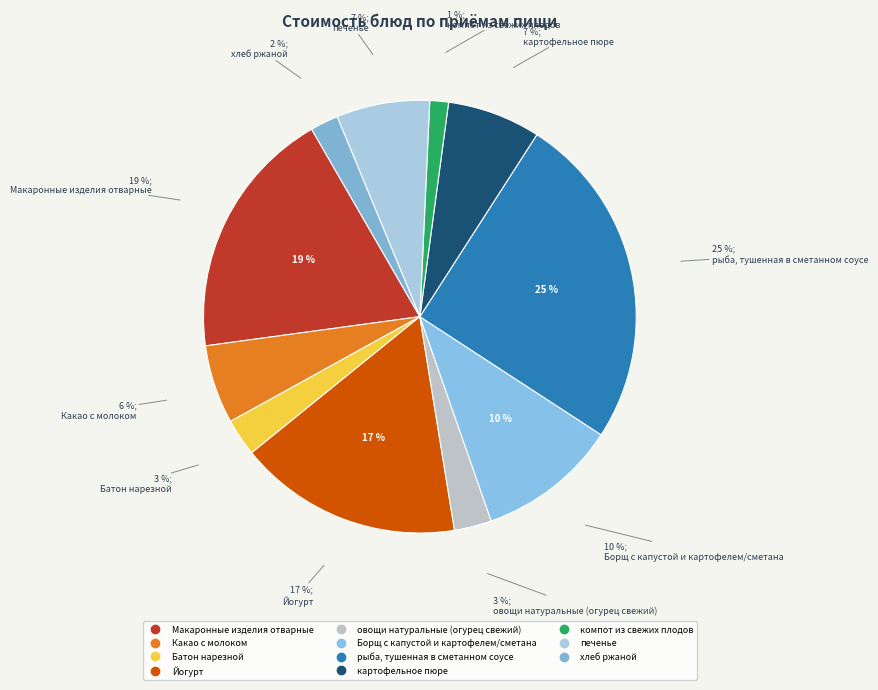

Which slice is the smallest?

компот из свежих плодов